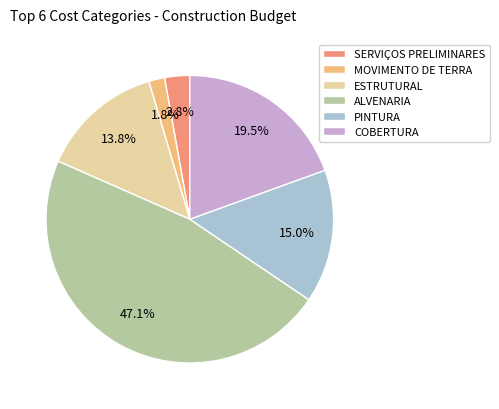

What is the ratio of the value at COBERTURA to the value at PINTURA?

1.3